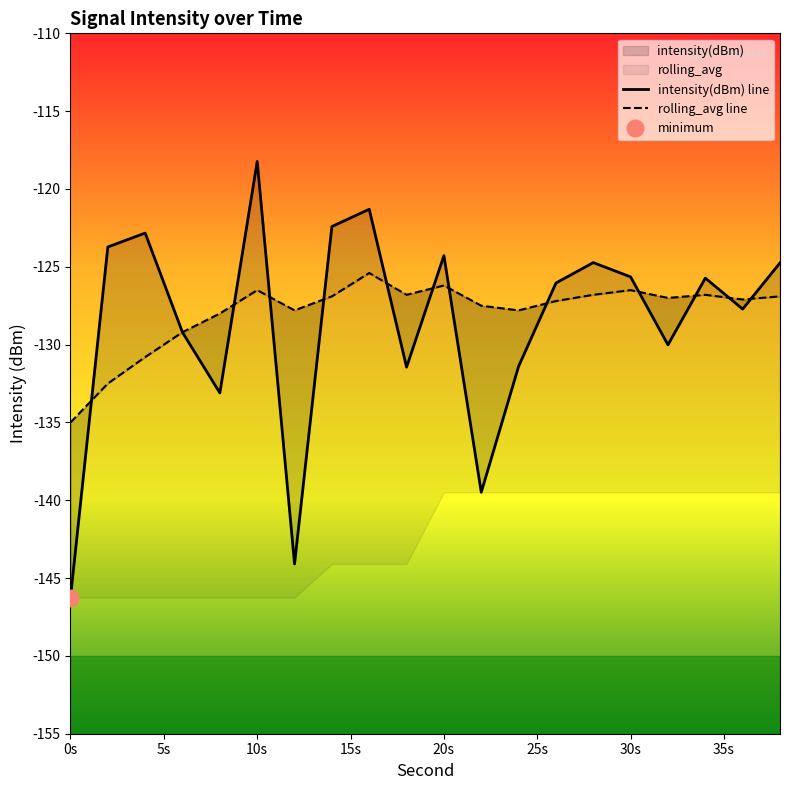

True or false: intensity(dBm) line and rolling_avg line cross at least once.

True